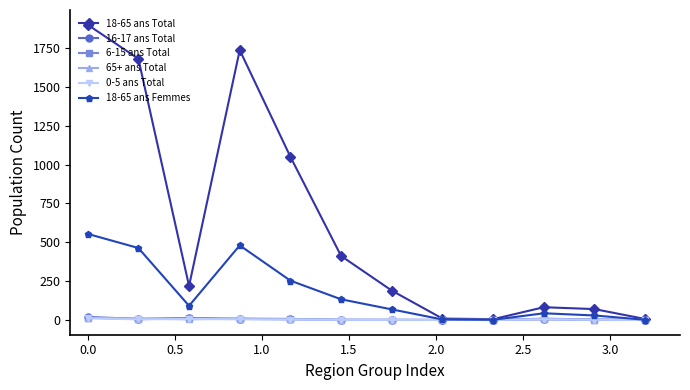

True or false: 0-5 ans Total has more than 0 interior local peaks.

True